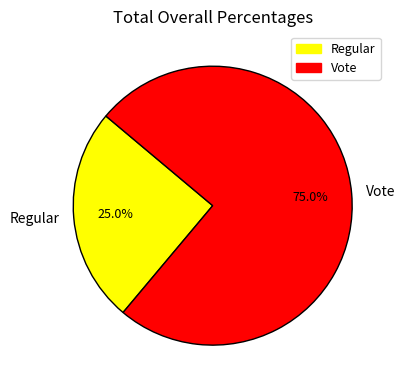

Rank the categories by value from lowest to highest.

Regular, Vote